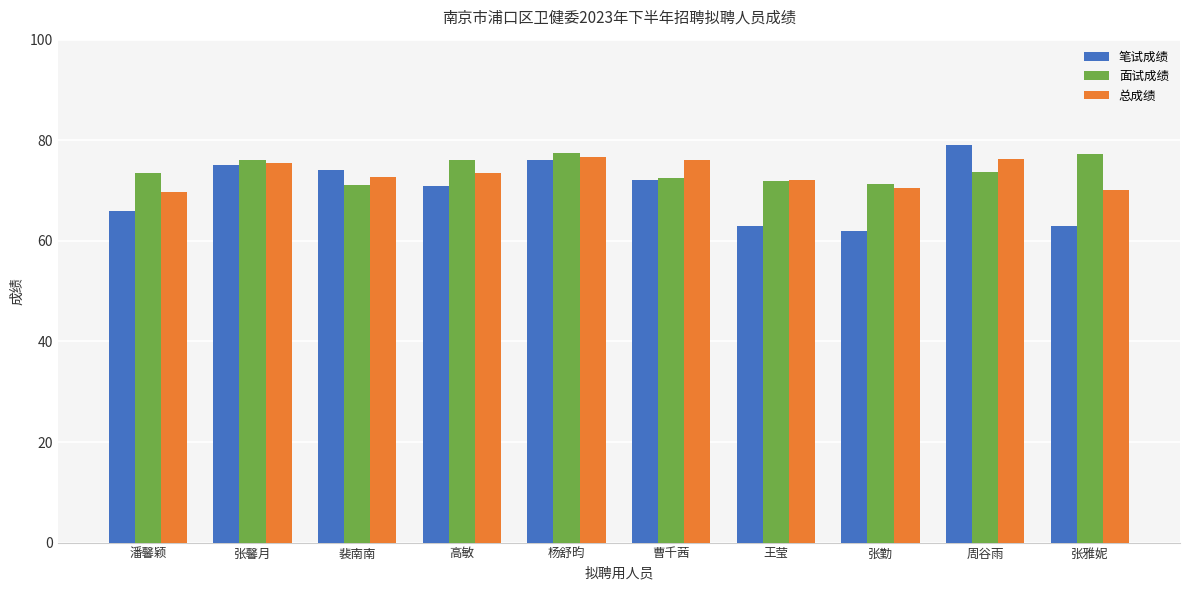

What is the average value of the 笔试成绩 series?

70.1